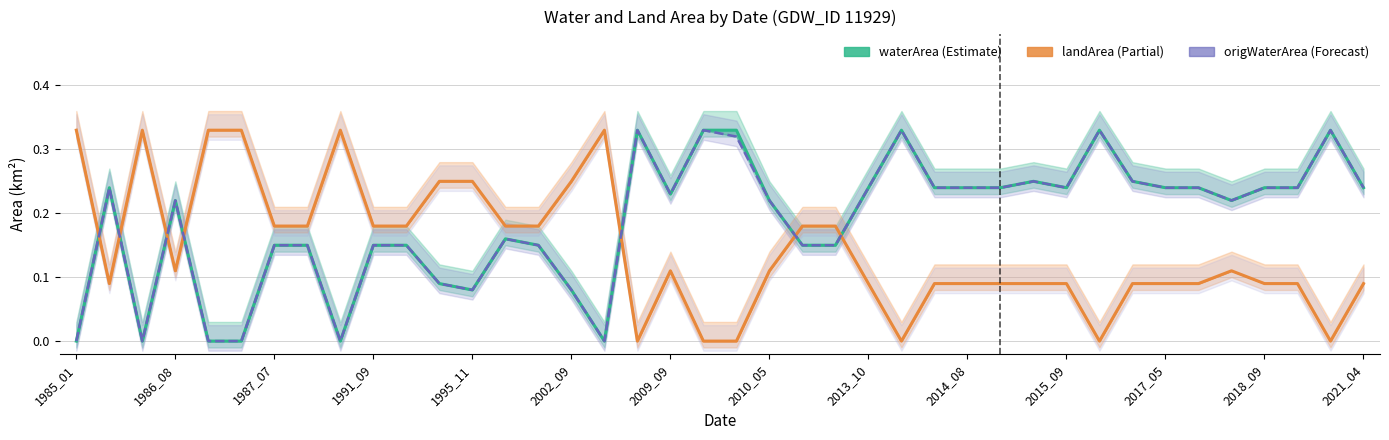

What are all the series names shown in the legend?

waterArea, landArea, origWaterArea